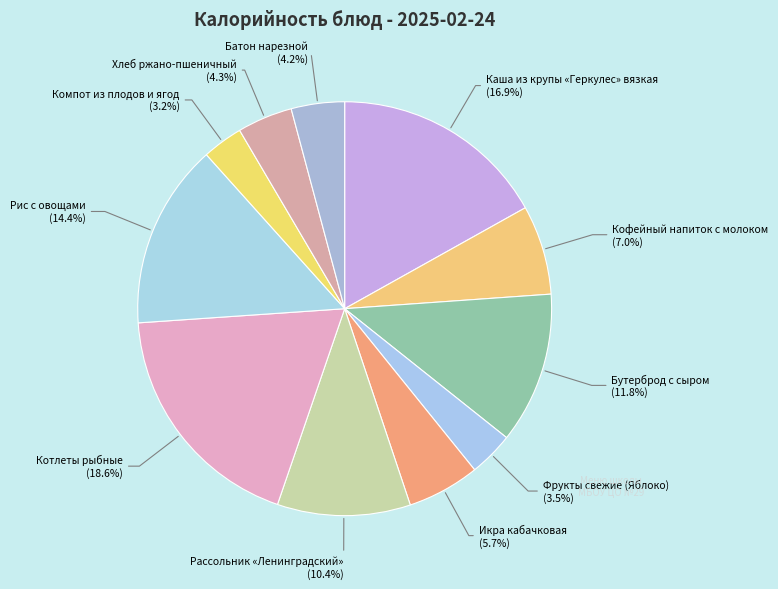

What is the total percentage of Фрукты свежие (Яблоко) (3.5%) and Рассольник «Ленинградский» (10.4%)?

13.9%